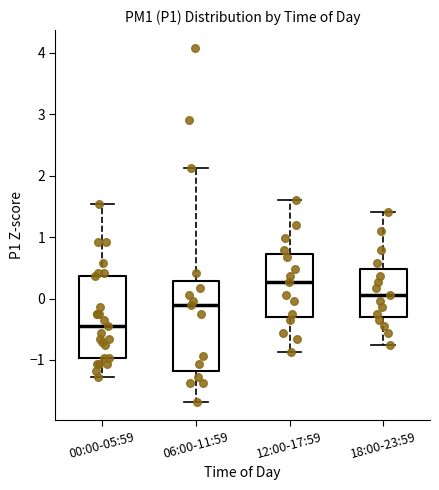

Reading left to right, transcribe this box plot: for each box, give where its median line is, the range the box spans, and where its two whiskers end, as read against the y-axis. The values are not printed on the chart, so give them approximately, as read against the axis.

00:00-05:59: median -0.5, box -1.0 to 0.4, whiskers -1.3 to 1.5
06:00-11:59: median -0.1, box -1.2 to 0.3, whiskers -1.7 to 2.1
12:00-17:59: median 0.3, box -0.3 to 0.7, whiskers -0.9 to 1.6
18:00-23:59: median 0.1, box -0.3 to 0.5, whiskers -0.8 to 1.4